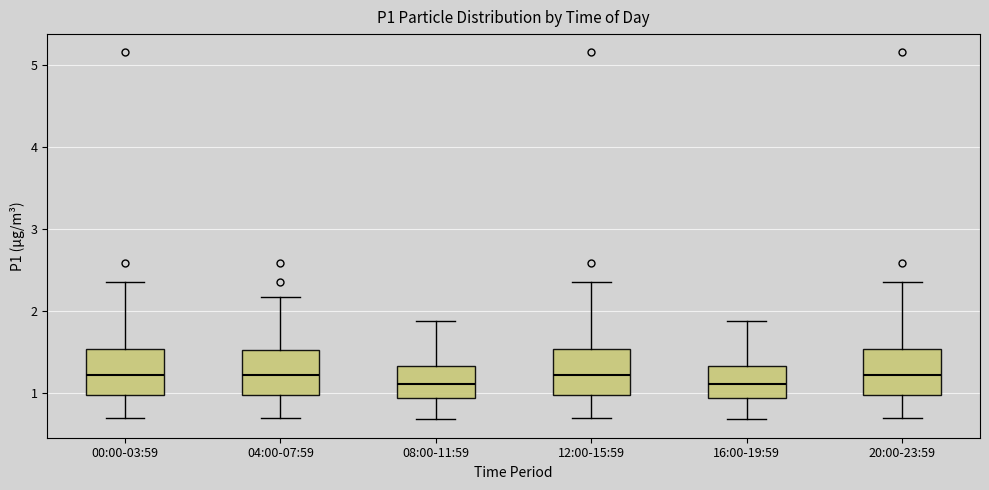

Where is the upper edge of the box for 00:00-03:59 on the y-axis? The values are not printed on the chart, so give them approximately, as read against the axis.

1.5